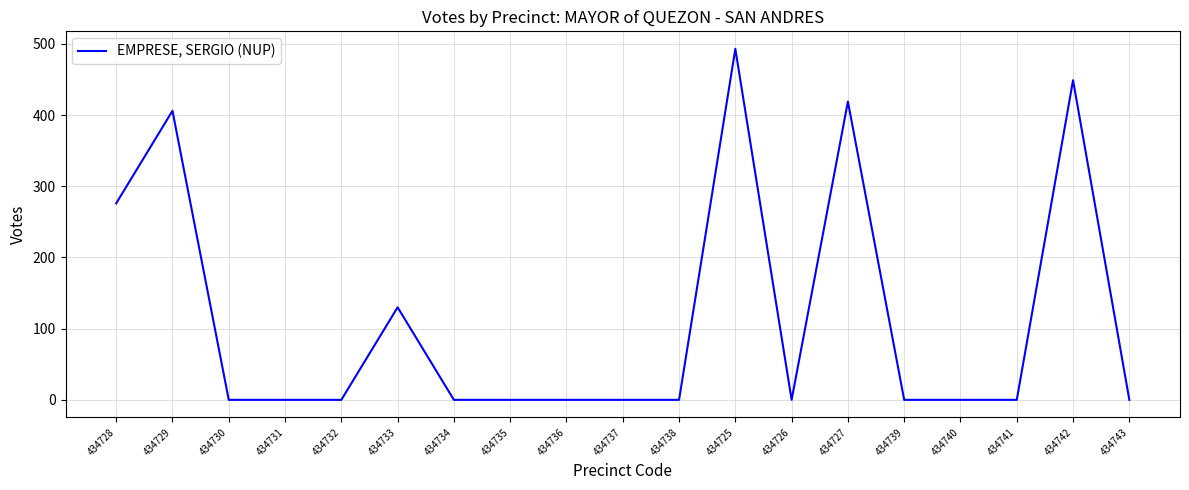

What position from the right is 434729?

18